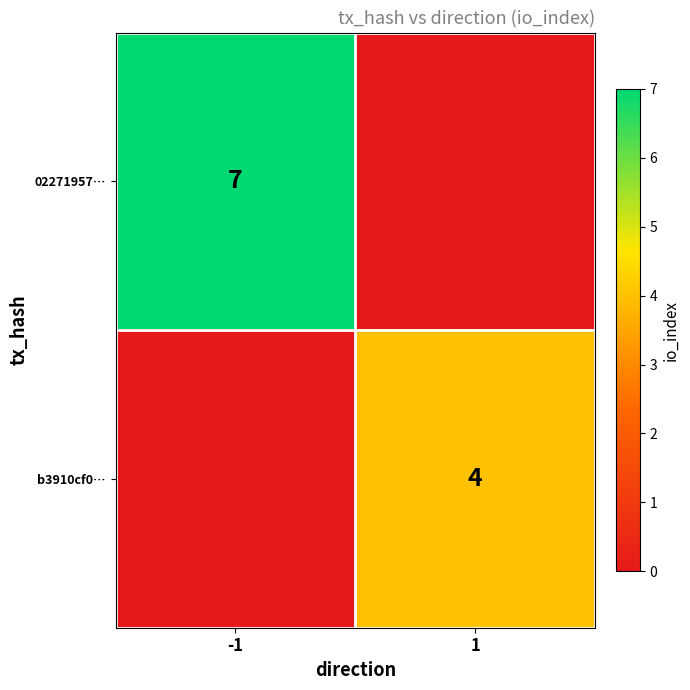

The value of 02271957… at -1 is 7. True or false?

True